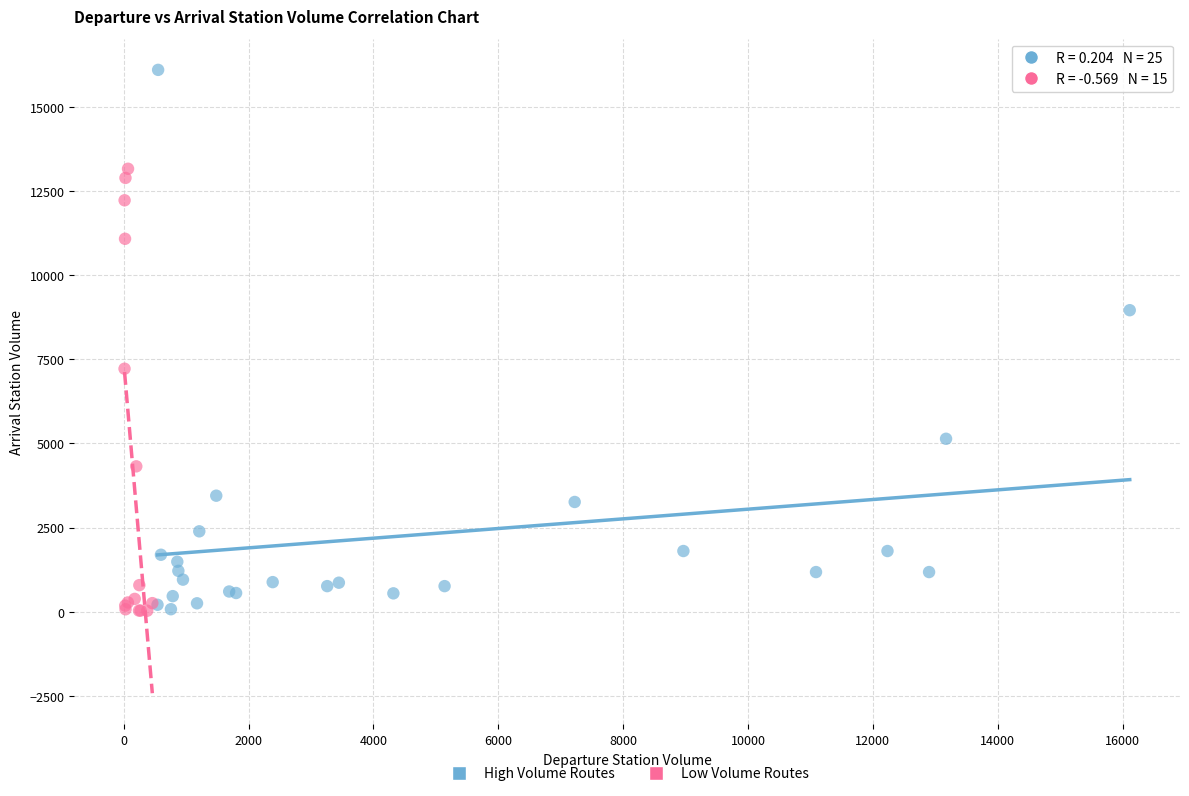

What are all the series names shown in the legend?

High Volume Routes, Low Volume Routes